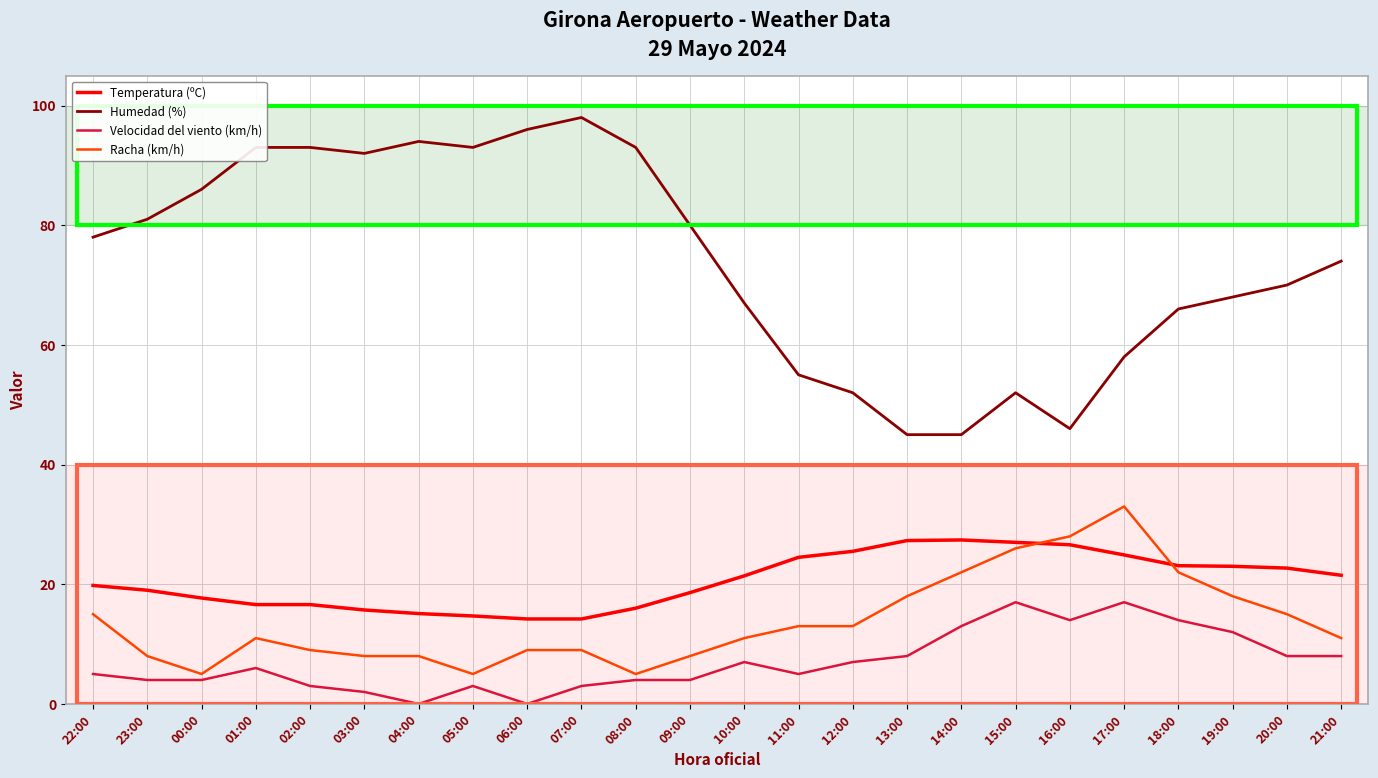

True or false: Humedad (%) and Velocidad del viento (km/h) cross at least once.

False